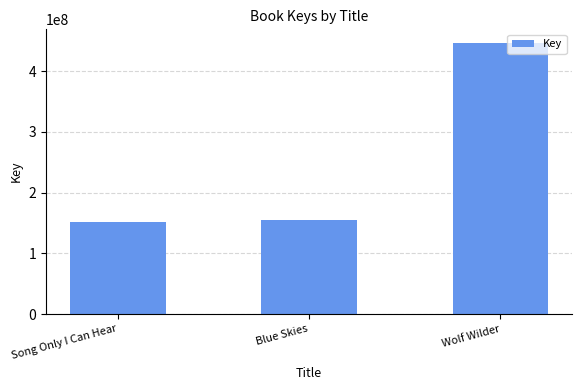

Where is the data nearest to the value 299078145?

Blue Skies